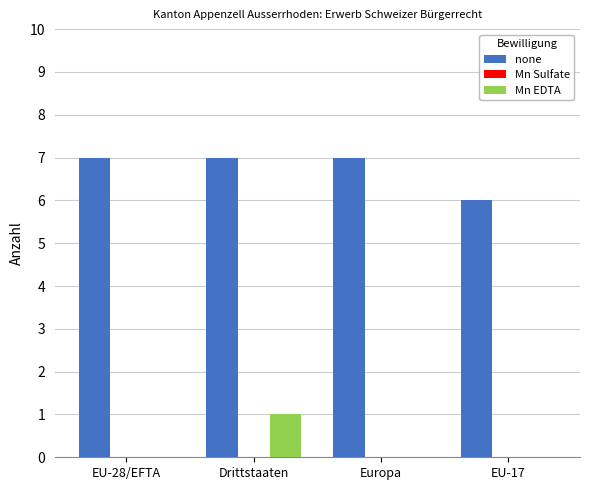

What is the total value across all series at EU-17?

6